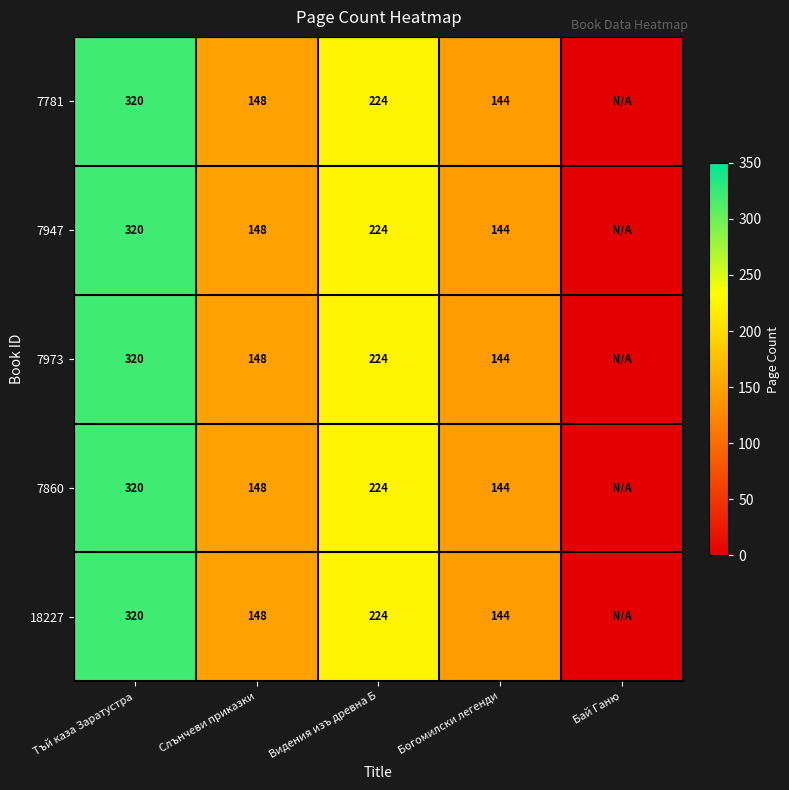

Is the value of 7860 at Слънчеви приказки greater than the value of 7973 at Тъй каза Заратустра?

No